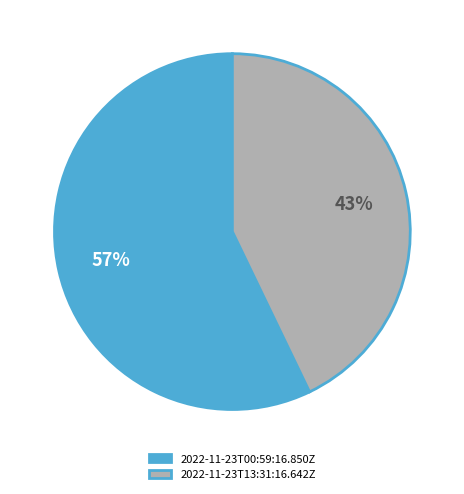

Is 2022-11-23T13:31:16.642Z the majority of the pie?

No